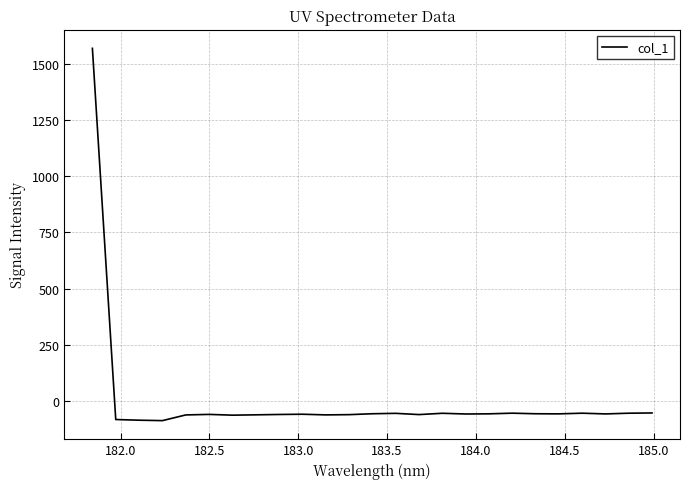

What is the difference between the maximum and minimum values?

1658.1